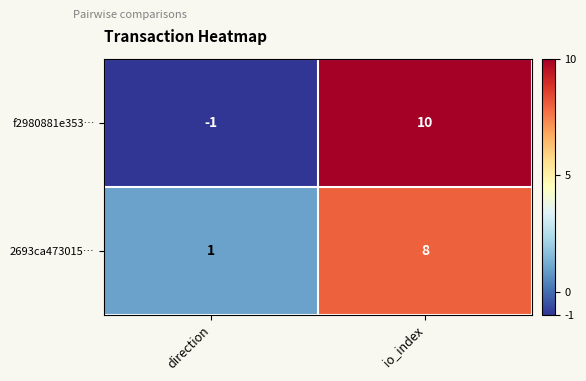

Is it true that f2980881e353… equals -1 at direction?

True